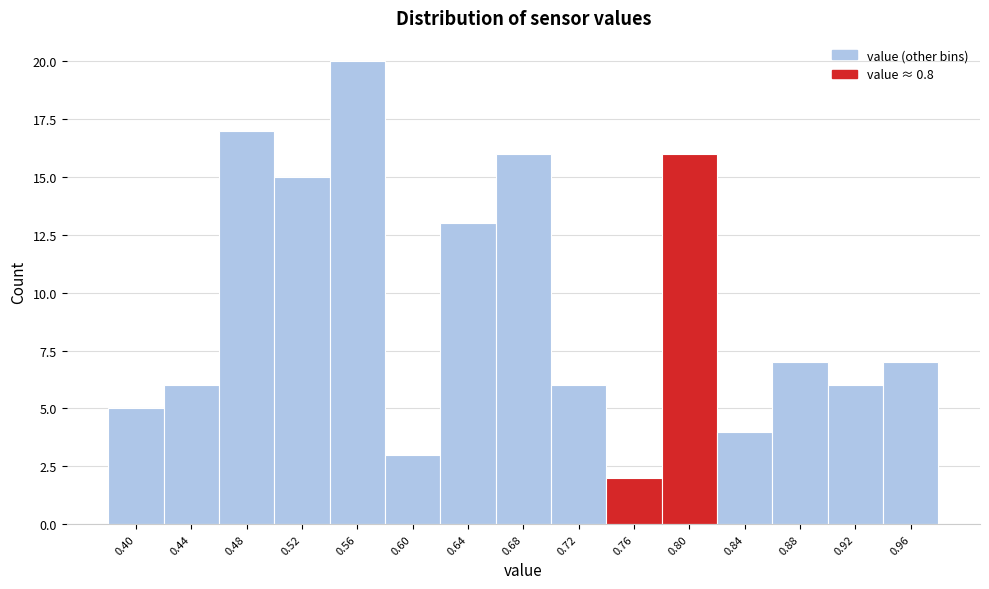

Reading left to right, extract all data points from this chart.

0.40=5	0.44=6	0.48=17	0.52=15	0.56=20	0.60=3	0.64=13	0.68=16	0.72=6	0.76=2	0.80=16	0.84=4	0.88=7	0.92=6	0.96=7